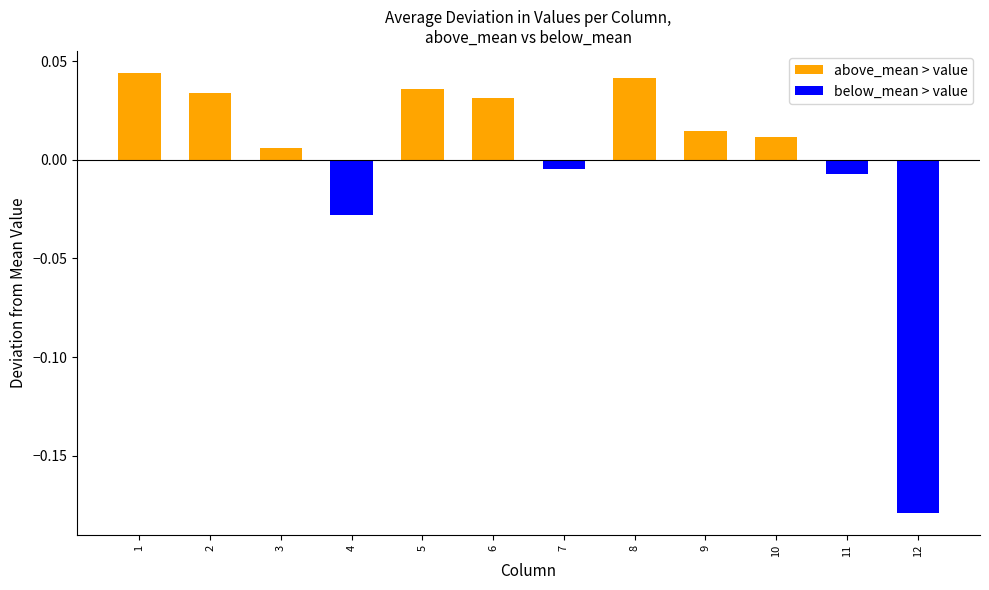

Reading right to left, what are all the values shown in this chart?

above_mean > value: 0.0	0.0	0.0	0.0	0.0	0.0	0.0	0.0	0.0	0.0	0.0	0.0
below_mean > value: -0.2	-0.0	0.0	0.0	0.0	-0.0	0.0	0.0	-0.0	0.0	0.0	0.0